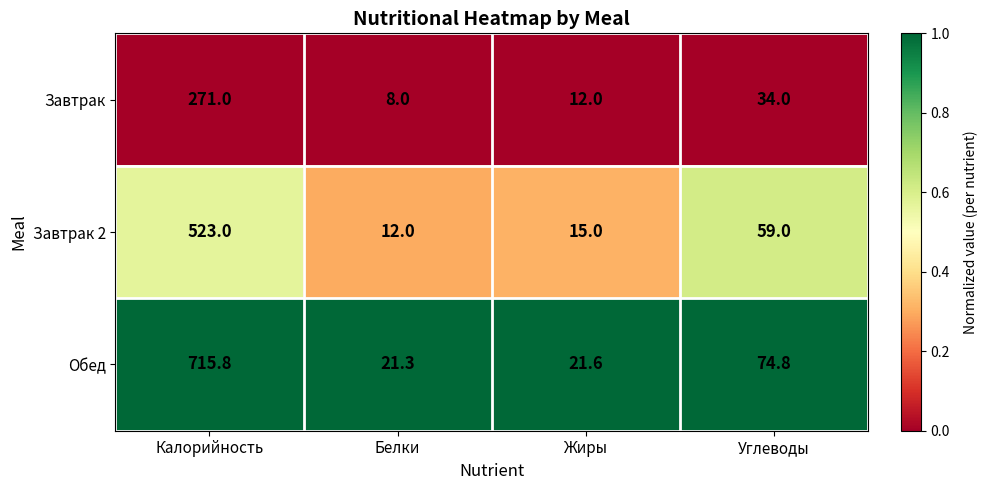

What is the difference between the maximum and minimum values in the Обед series?

694.5